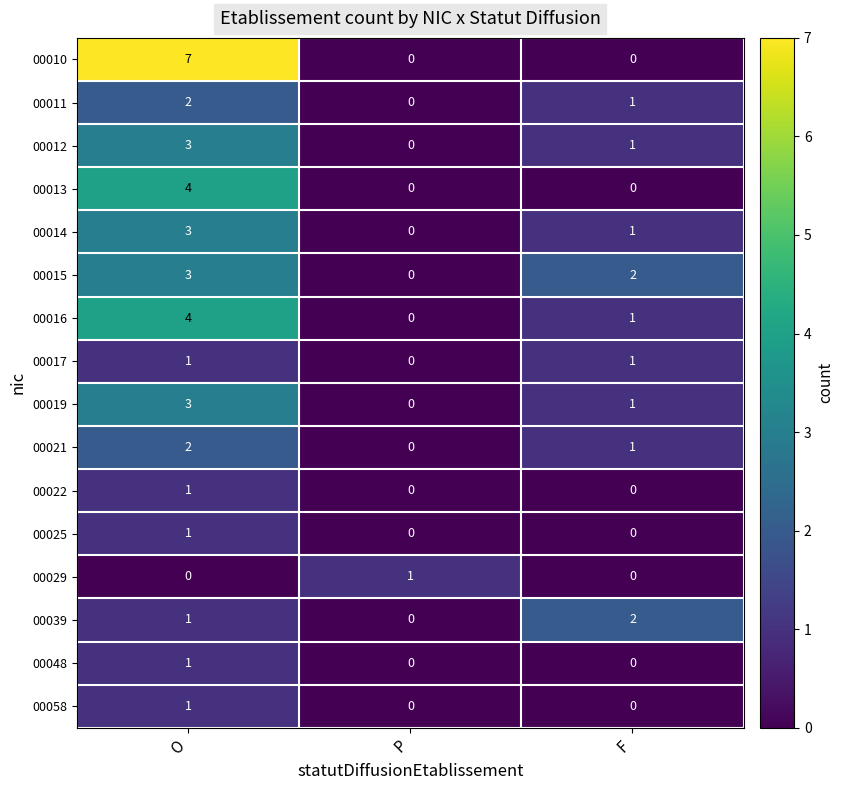

Which category has the lowest value in the 00012 series?

P